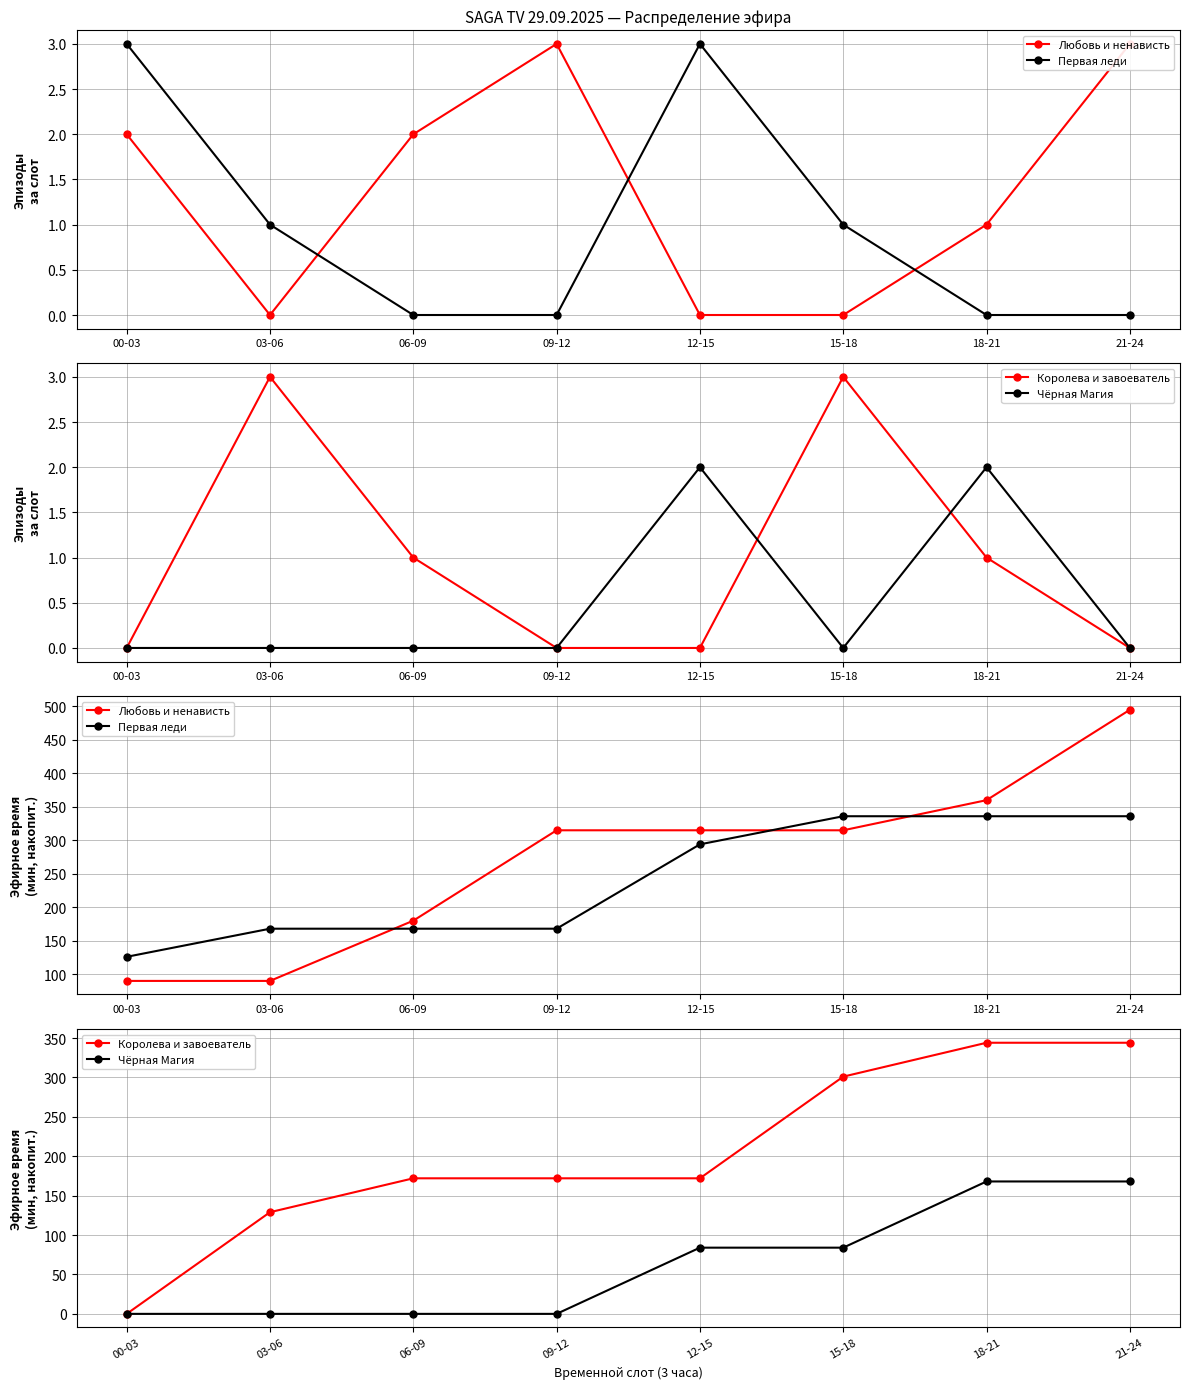

True or false: Королева и завоеватель has a value of 117 at 06-09.

False